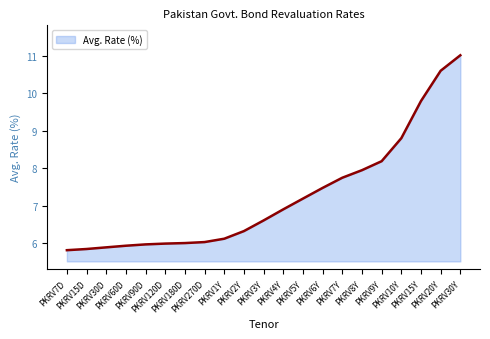

What is the sum of the values at PKRV15Y and PKRV30Y?

20.8